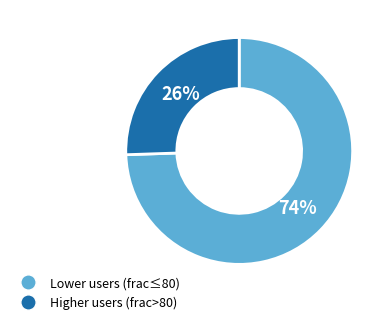

Is it true that Higher users (frac>80) is 31% of the pie?

False